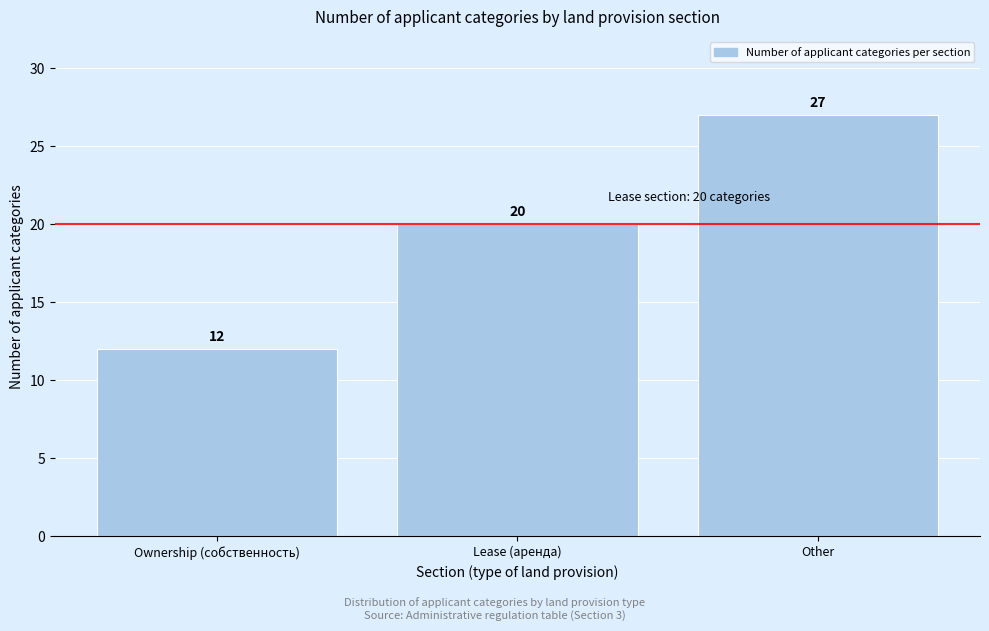

Reading left to right, extract all data points from this chart.

12	20	27